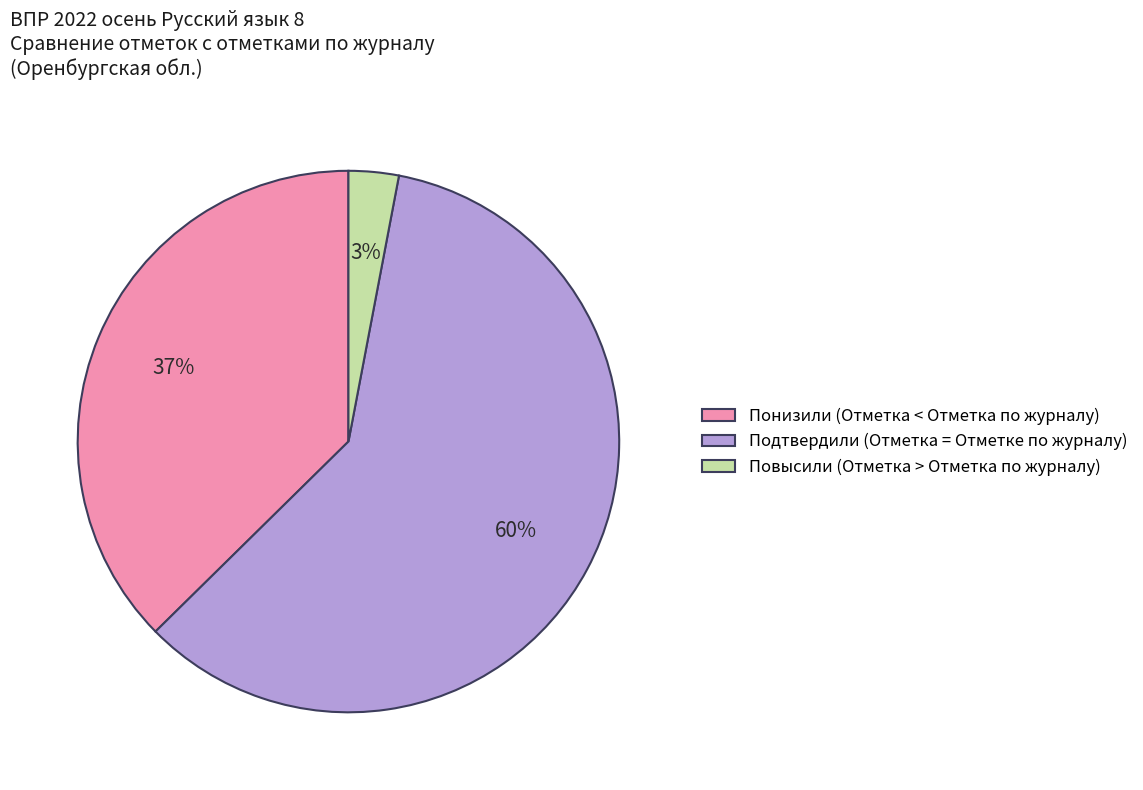

To the nearest percent, what portion does Повысили (Отметка > Отметка по журналу) represent?

3%